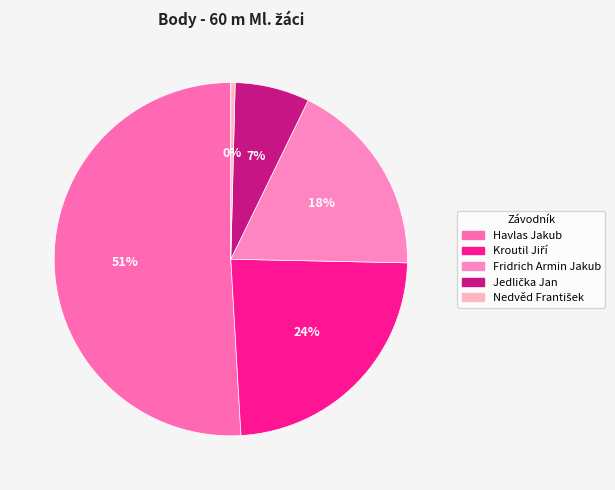

Does Havlas Jakub represent more than half of the total?

Yes